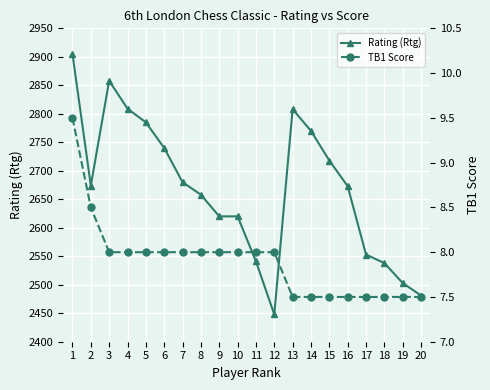

What is the spread (max minus min) of values at 16?

2665.5